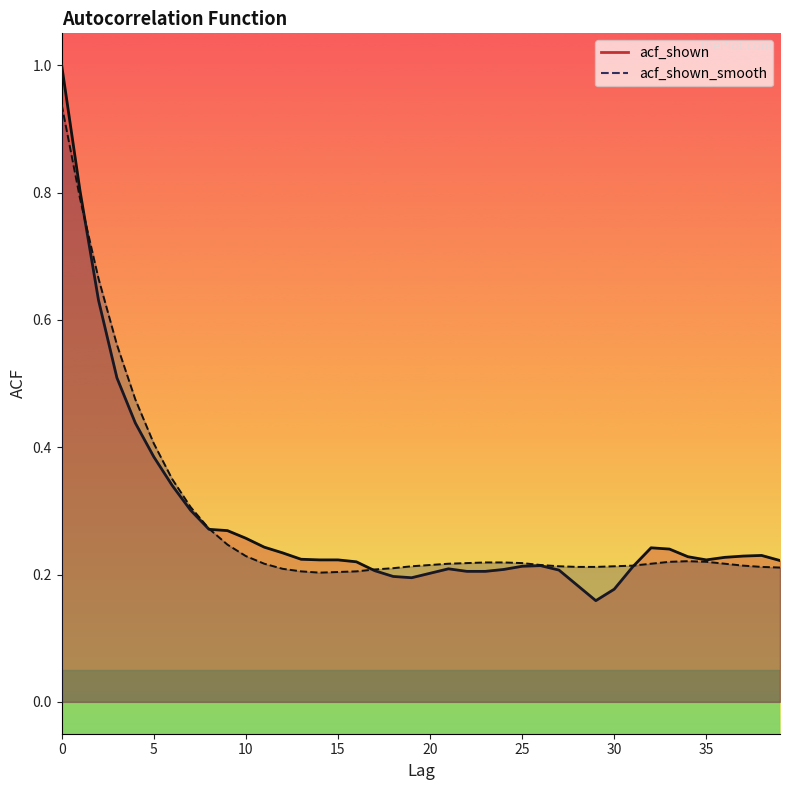

What is the label of the 20th point from the left?

19